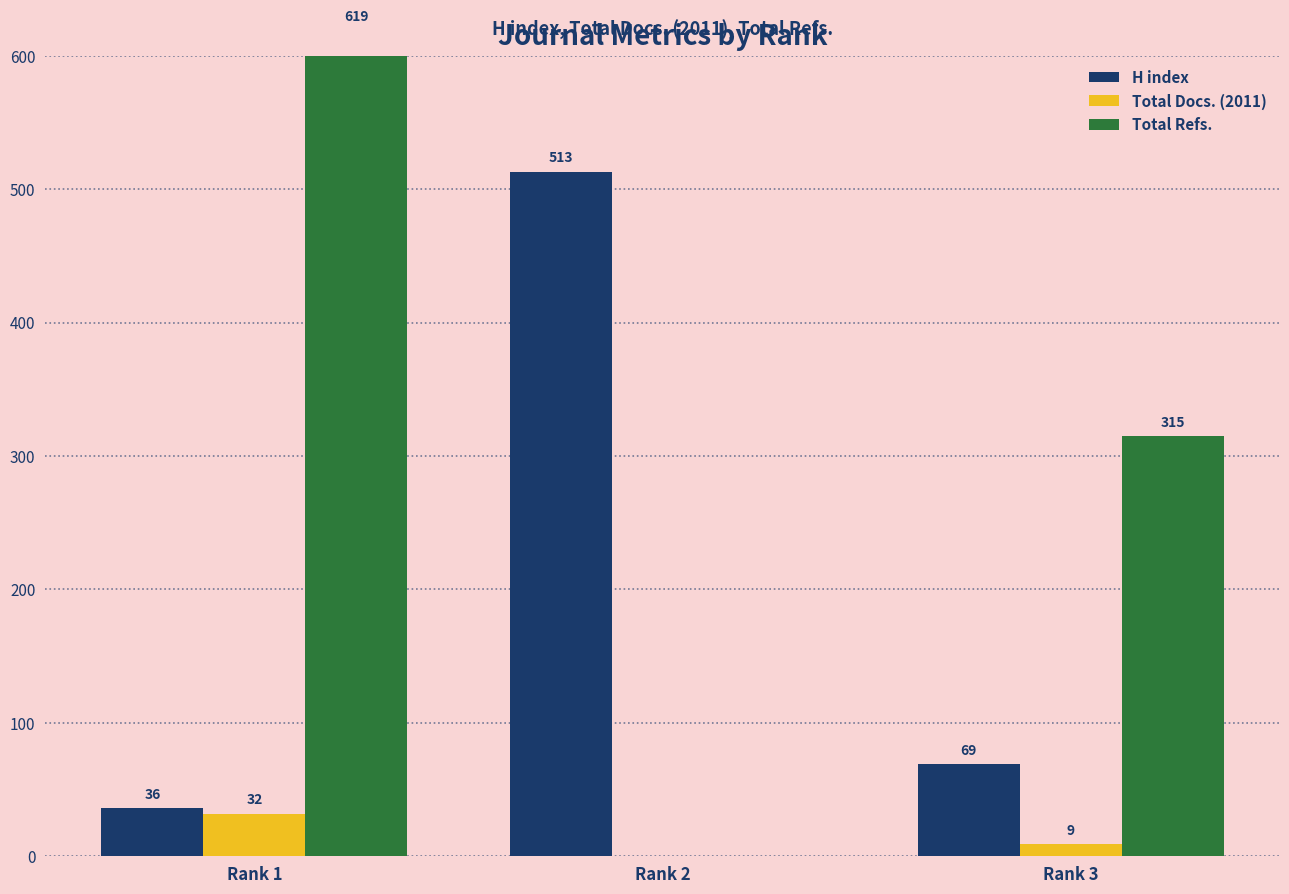

Does the chart contain stacked bars?

No